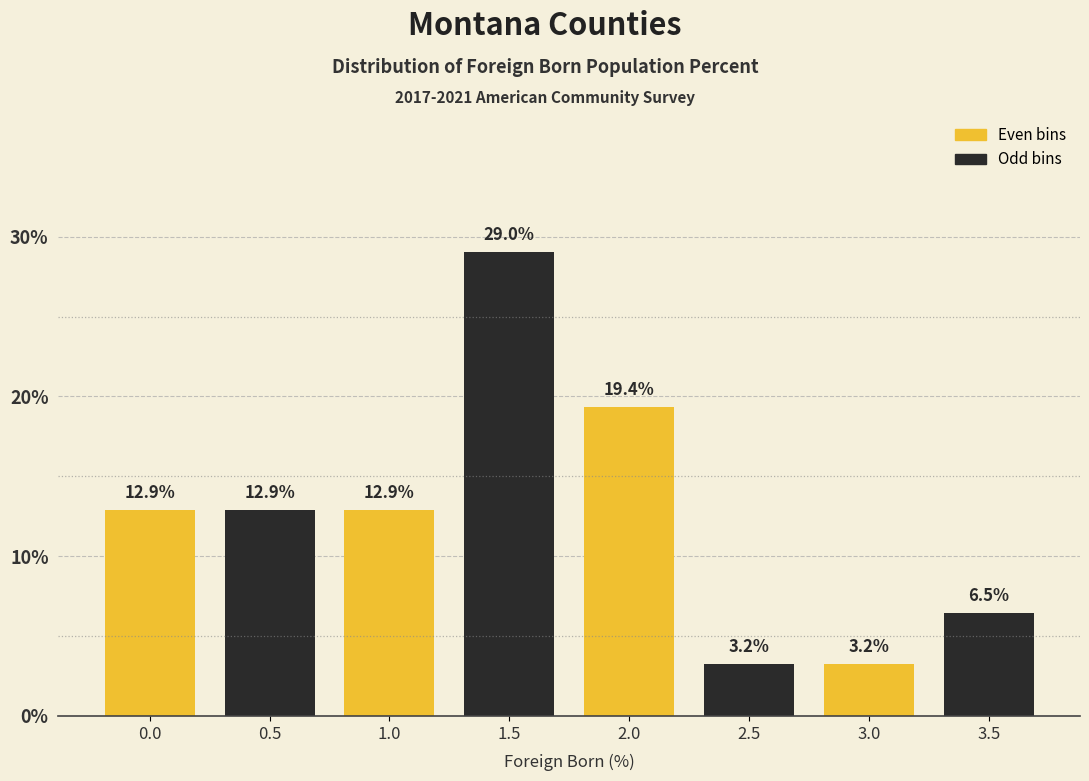

Reading right to left, list all the values displayed in this chart.

6.5	3.2	3.2	19.4	29.0	12.9	12.9	12.9